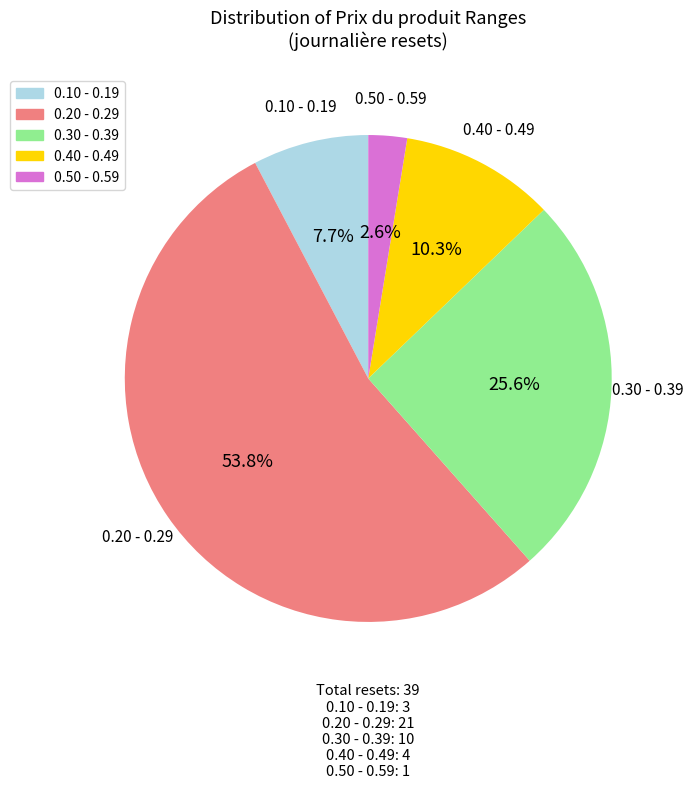

To the nearest percent, what is the average slice percentage?

20%